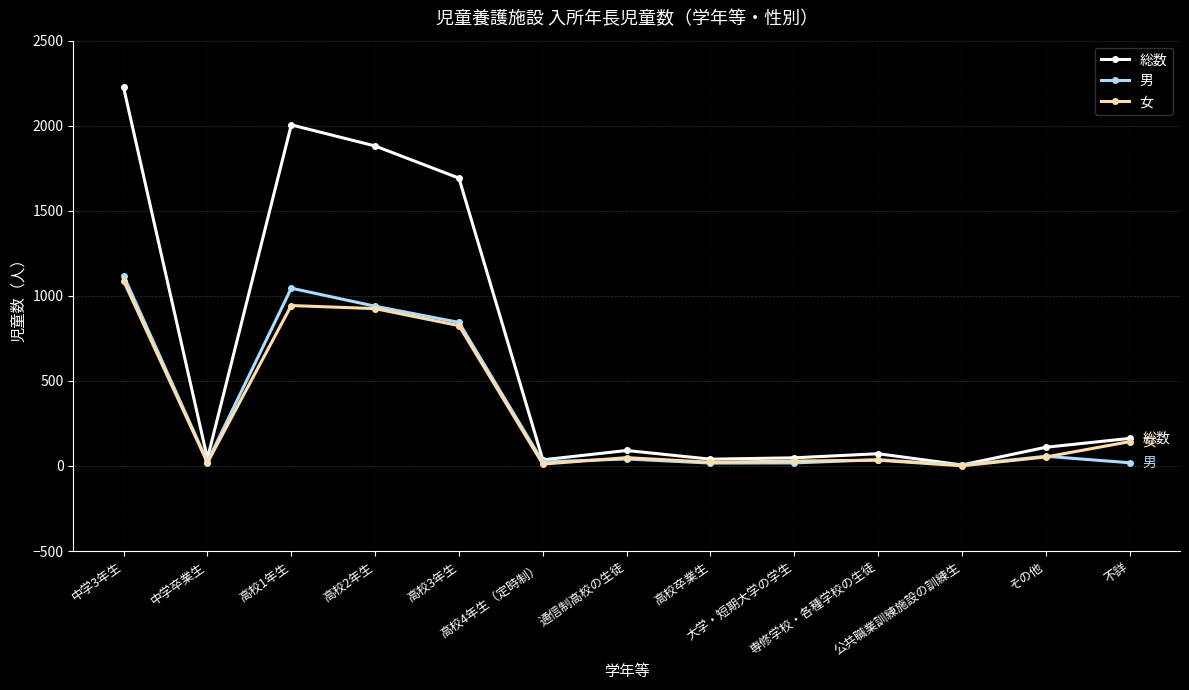

How many lines are shown in the chart?

3